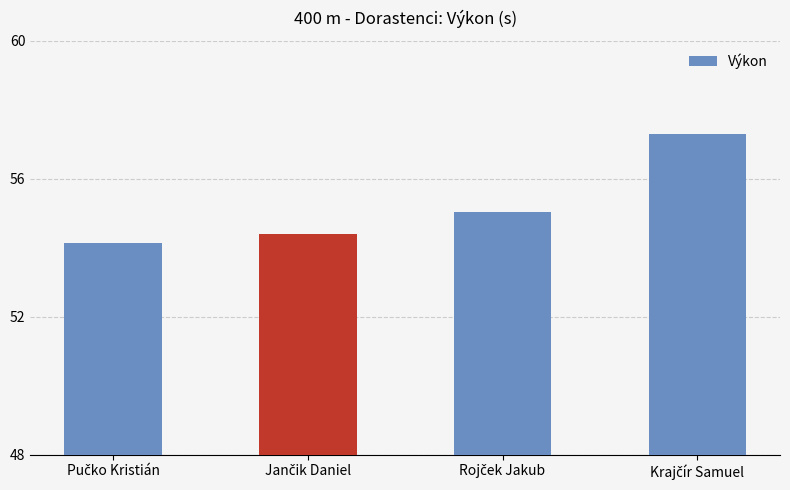

What is the difference between the maximum and minimum values?

3.2